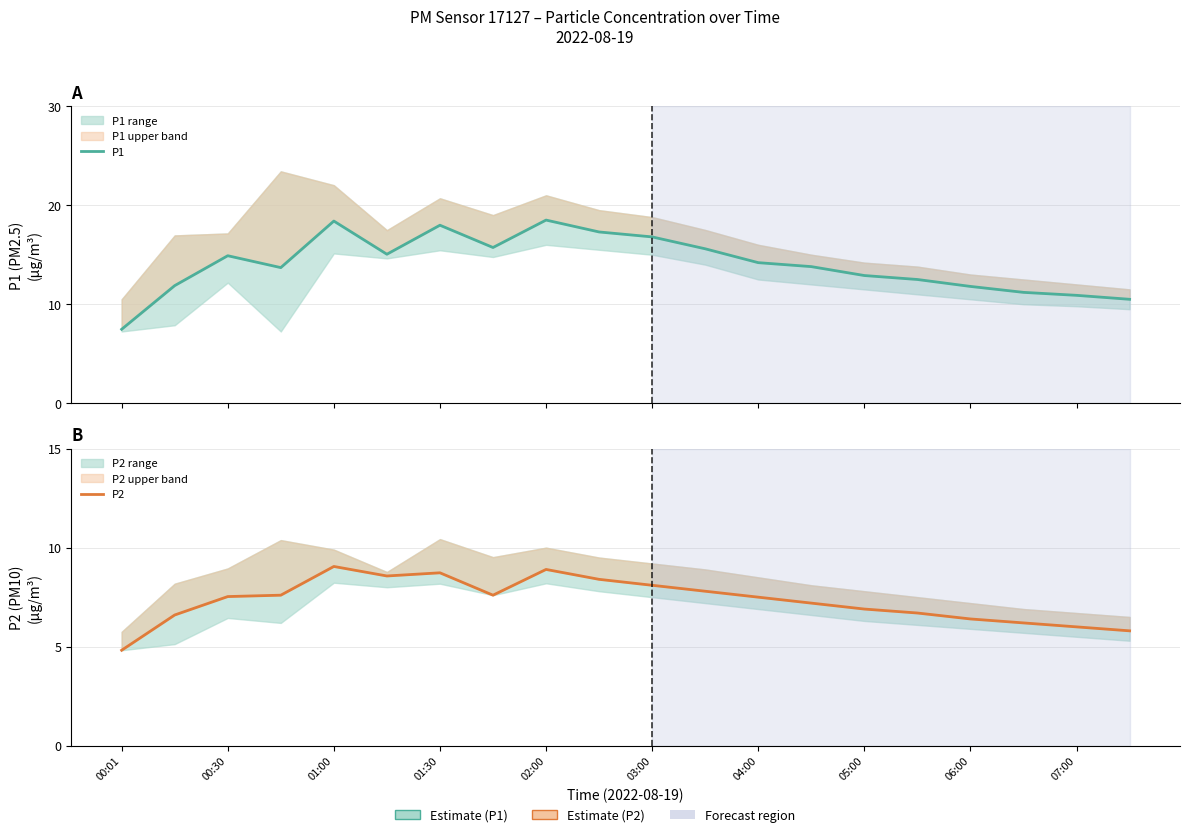

What is the lowest value of the P2 series?

4.8